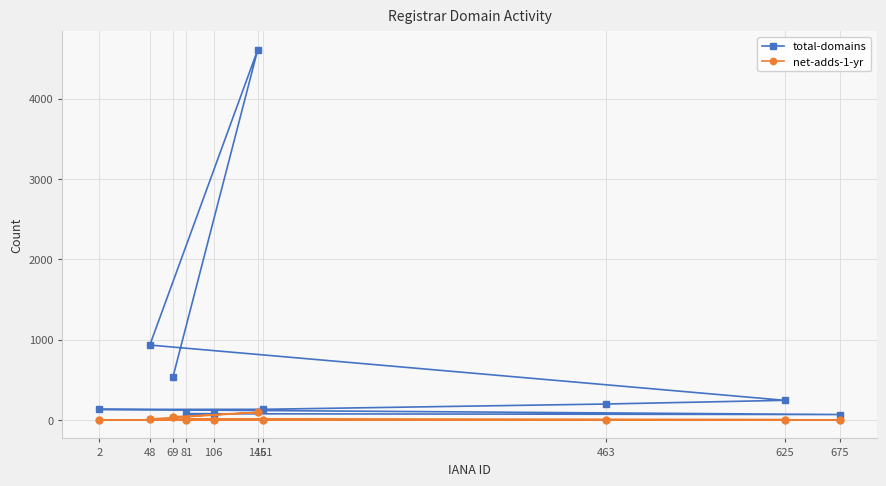

Reading right to left, extract all data points from this chart.

total-domains: 106=77	81=77	675=67	2=131	151=132	463=198	625=244	48=932	146=4606	69=534
net-adds-1-yr: 106=2	81=4	675=0	2=0	151=3	463=3	625=3	48=11	146=94	69=38